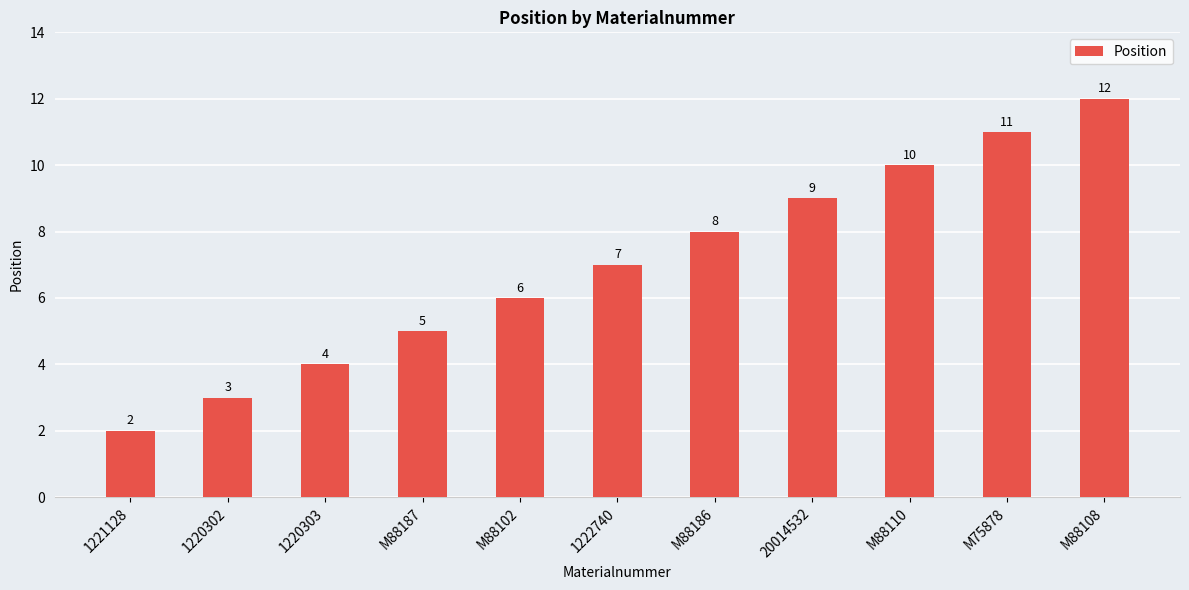

What value does the data have at 1222740?

7